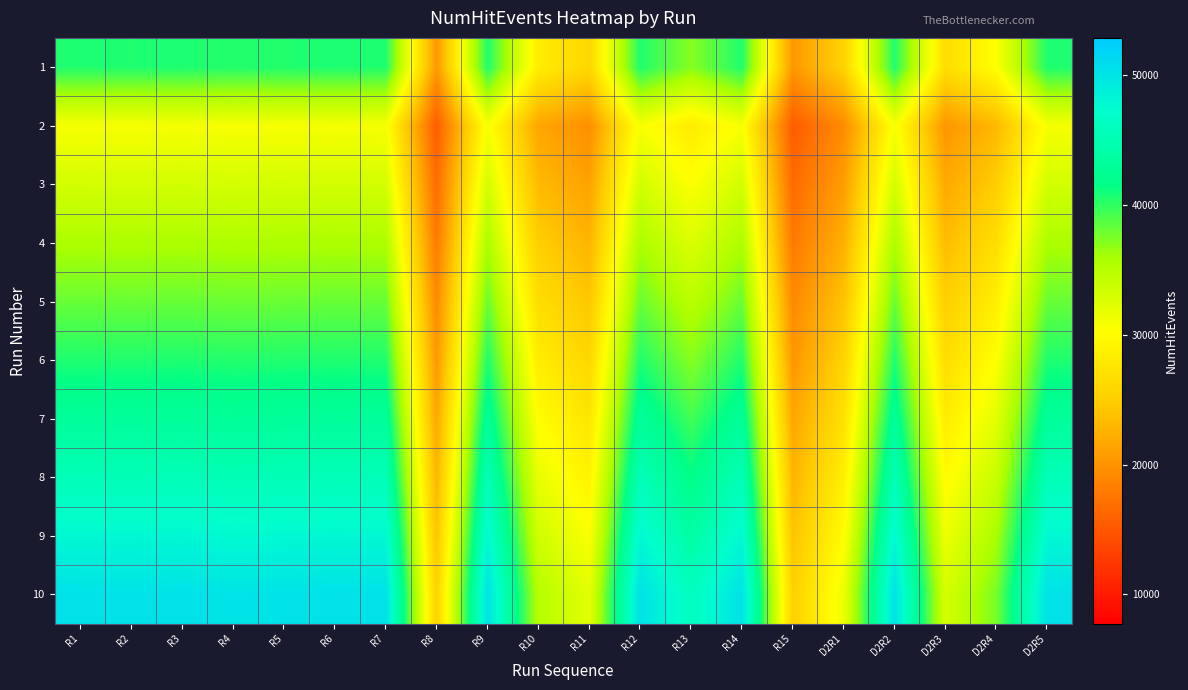

Which series changed the most between R9 and R11?

10